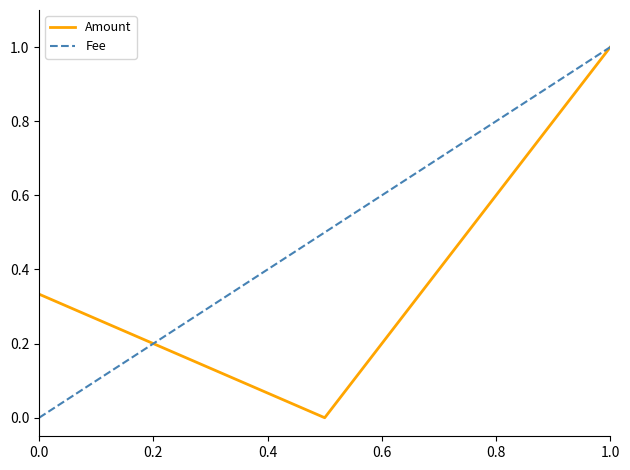

Which series has the largest total across all categories?

Fee